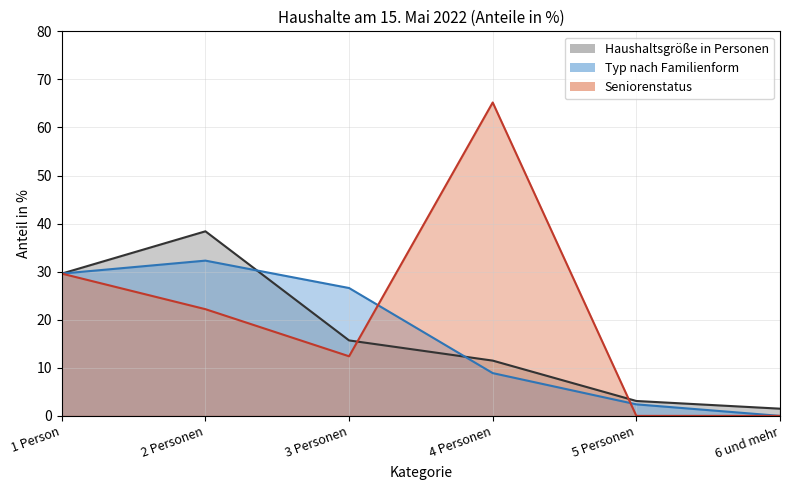

True or false: Haushaltsgröße in Personen (line) and Typ nach Familienform (line) cross at least once.

True